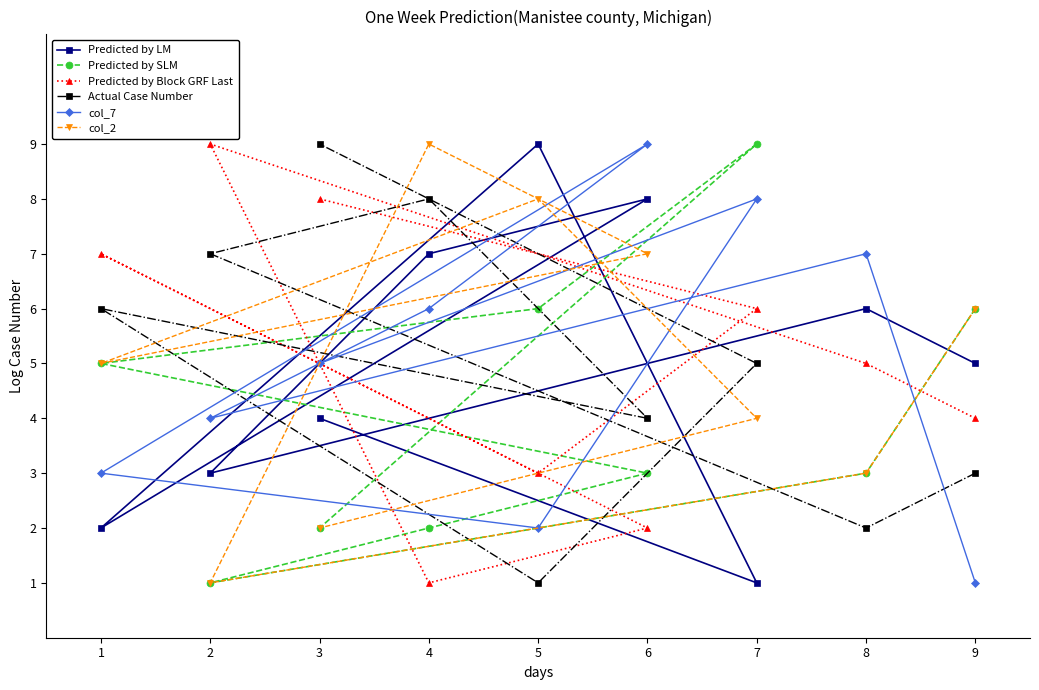

Reading left to right, what are all the values shown in this chart?

Predicted by LM: 1=2	2=3	3=4	4=7	5=9	6=8	7=1	8=6	9=5
Predicted by SLM: 1=5	2=1	3=2	4=2	5=6	6=3	7=9	8=3	9=6
Predicted by Block GRF Last: 1=7	2=9	3=8	4=1	5=3	6=2	7=6	8=5	9=4
Actual Case Number: 1=6	2=7	3=9	4=8	5=1	6=4	7=5	8=2	9=3
col_7: 1=3	2=4	3=5	4=6	5=2	6=9	7=8	8=7	9=1
col_2: 1=5	2=1	3=2	4=9	5=8	6=7	7=4	8=3	9=6